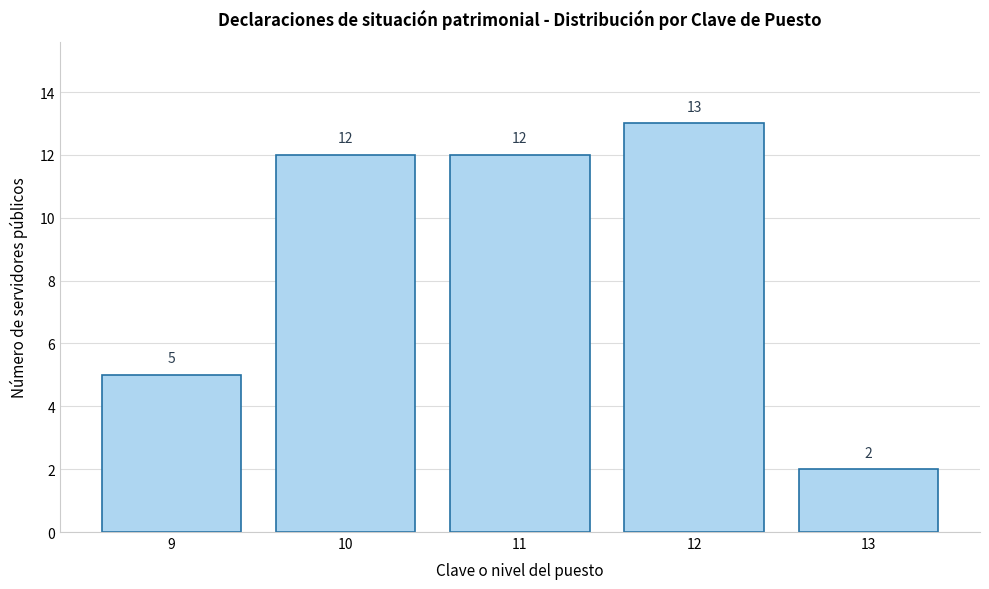

Reading left to right, transcribe all the data shown in this chart.

9=5	10=12	11=12	12=13	13=2